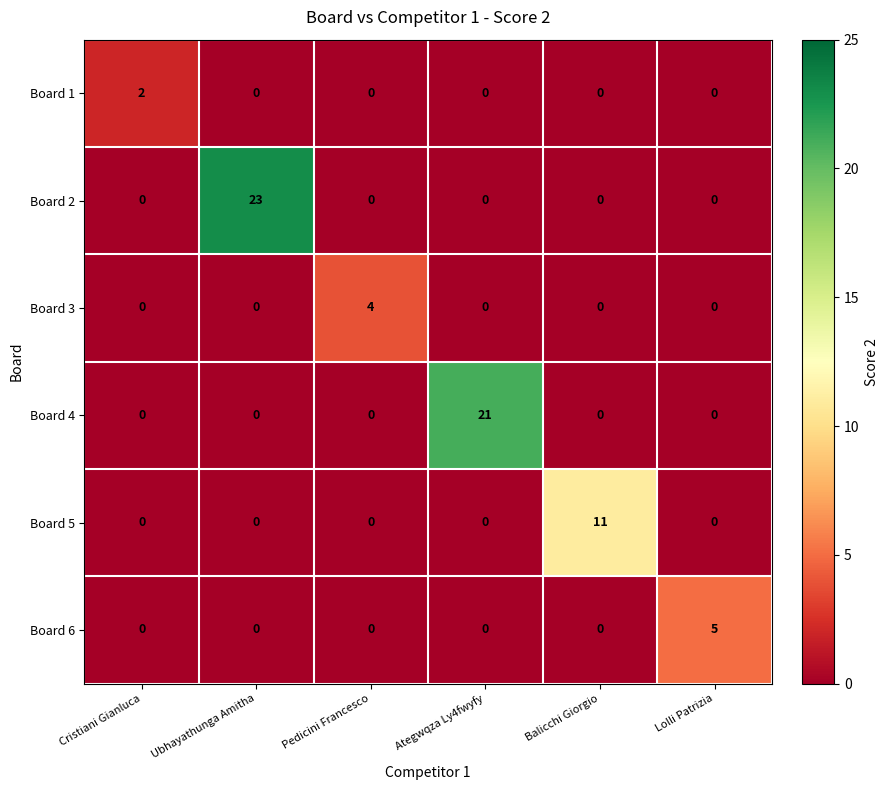

At which category is the sum across all series the highest?

Ubhayathunga Amitha